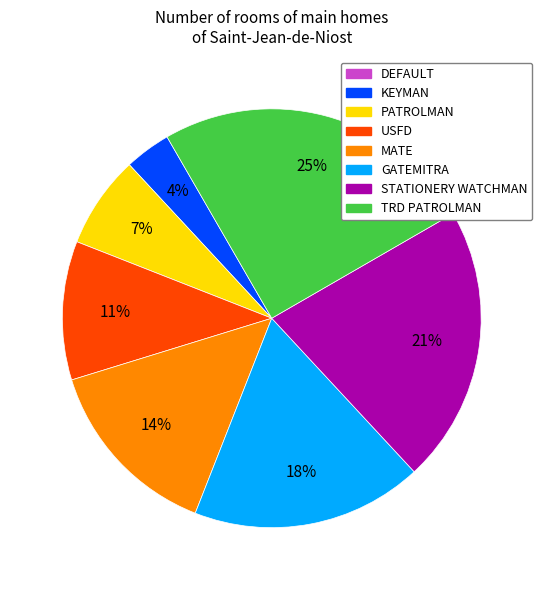

Which has a higher value, STATIONERY WATCHMAN or MATE?

STATIONERY WATCHMAN